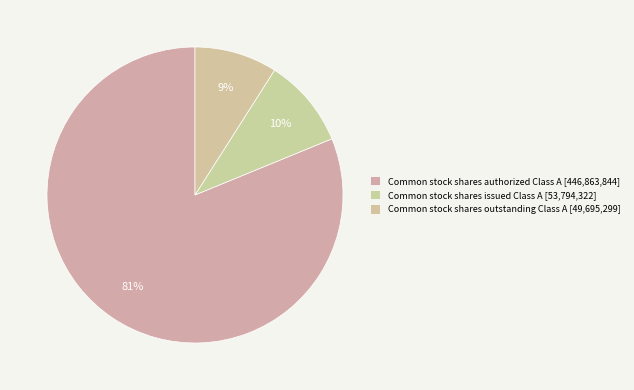

What is the largest slice in the pie chart?

Common stock shares authorized Class A